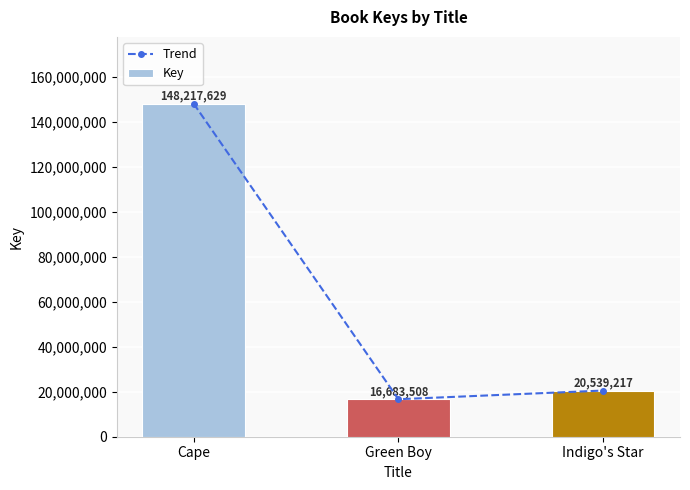

Reading left to right, what are all the values shown in this chart?

Trend: Cape=148217629	Green Boy=16683508	Indigo's Star=20539217
Key: Cape=148217629	Green Boy=16683508	Indigo's Star=20539217